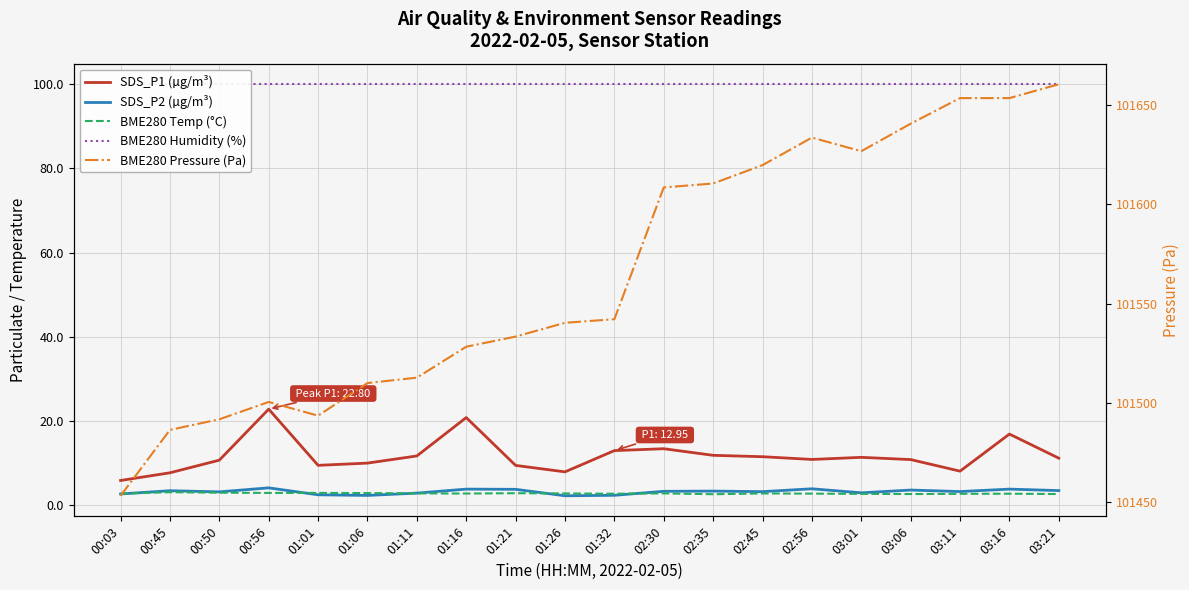

What is the sum of all BME280 Pressure (Pa) values?

2031298.4